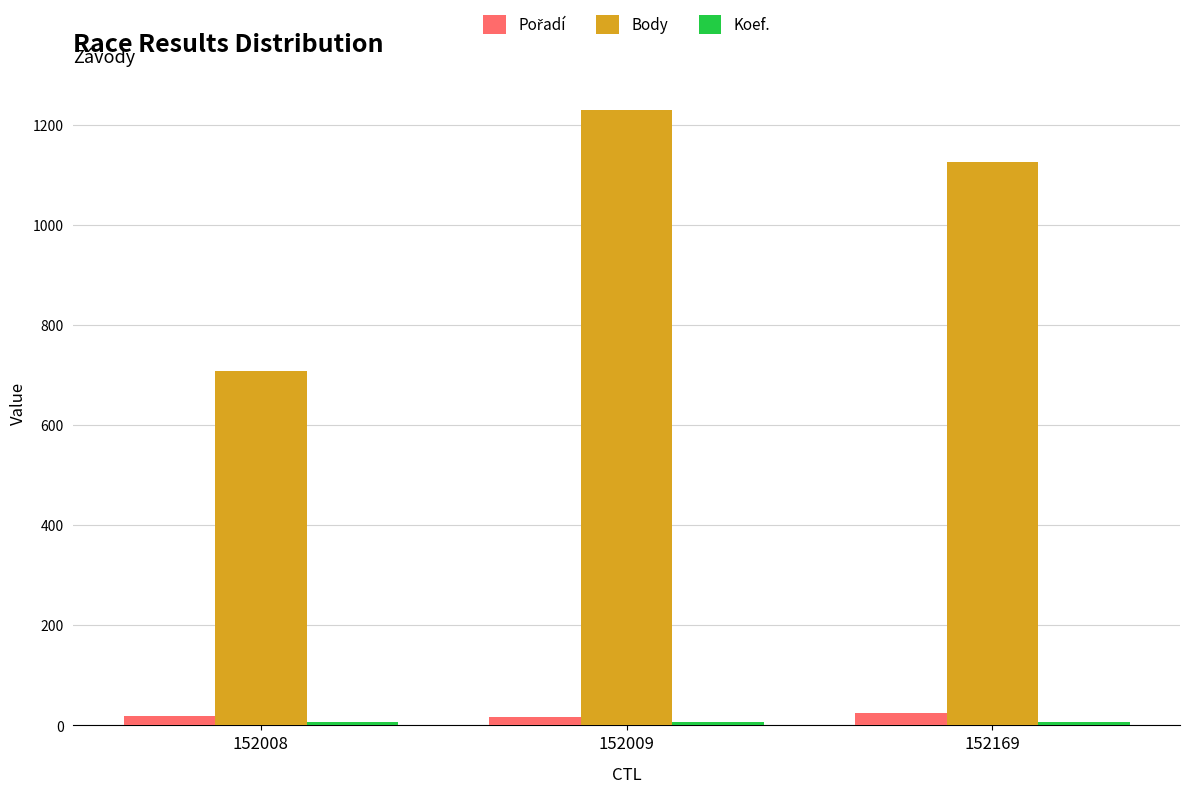

At which category is the sum across all series the highest?

152009